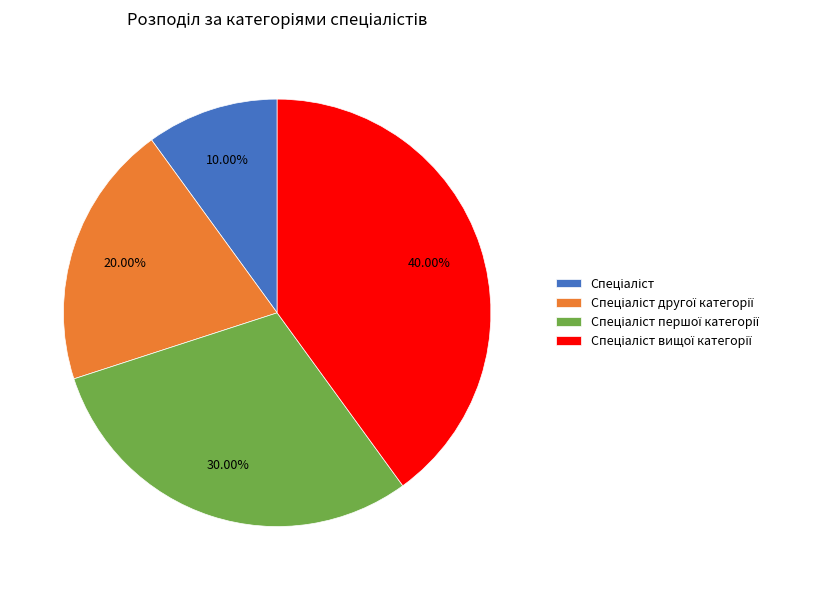

Is there any slice that represents more than half of the pie?

No